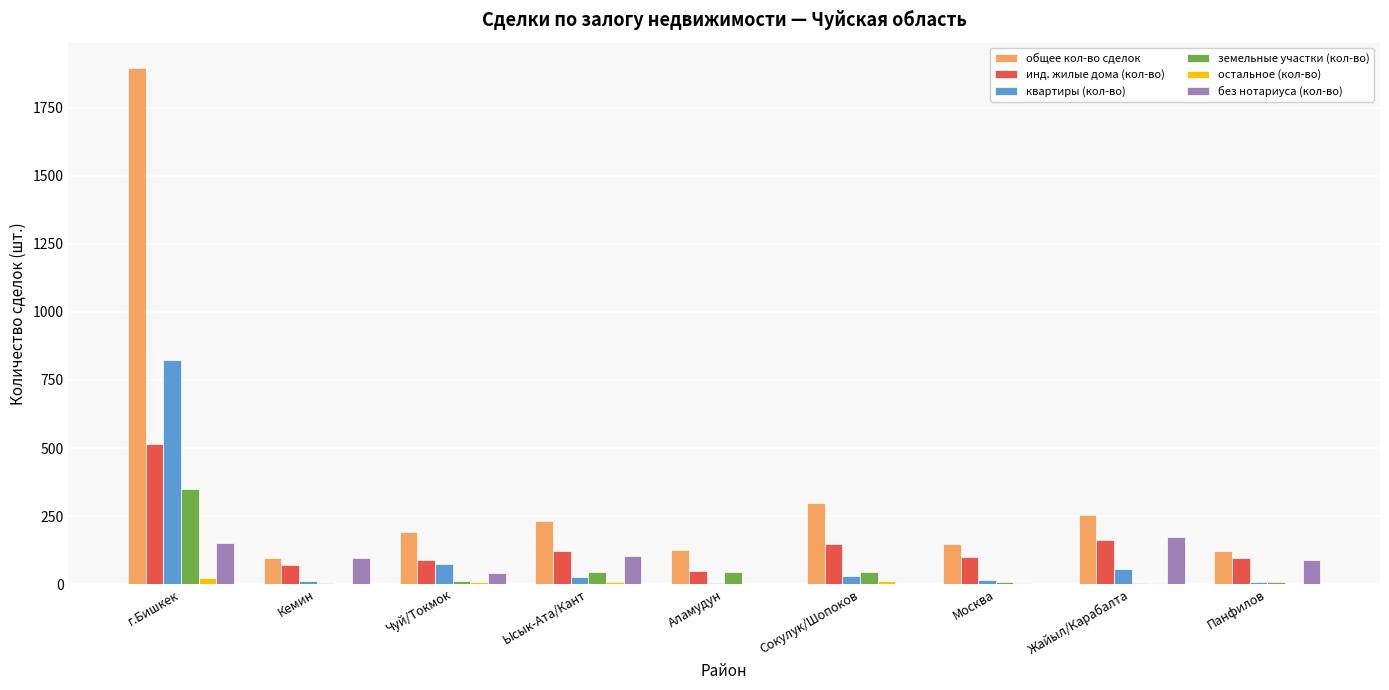

At which label does земельные участки (кол-во) first exceed 10?

г.Бишкек